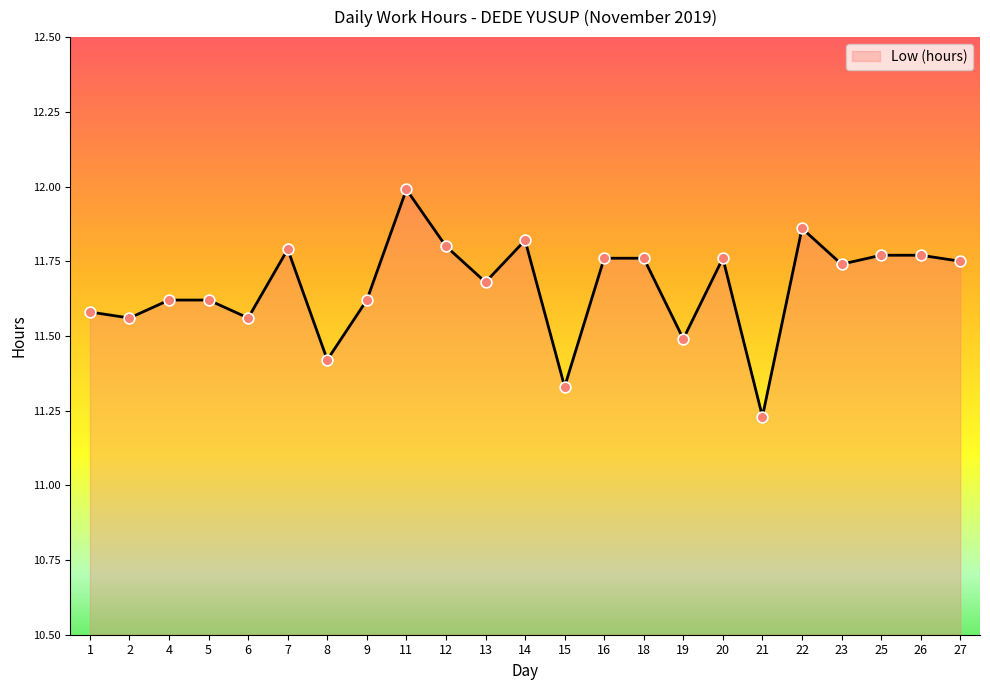

What is the change in value from 4 to 19?

-0.1